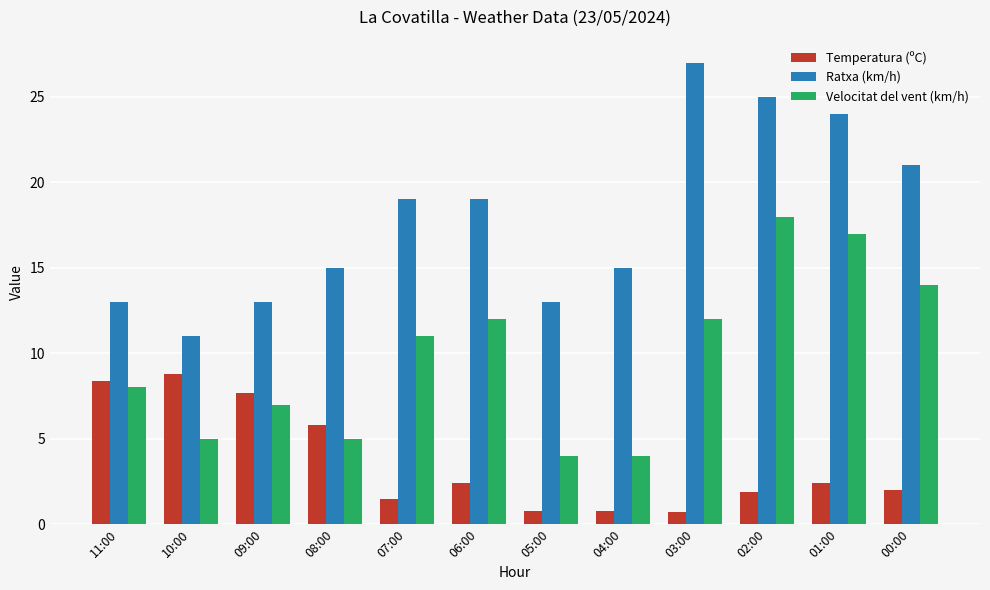

What is the spread (max minus min) of values at 07:00?

17.5